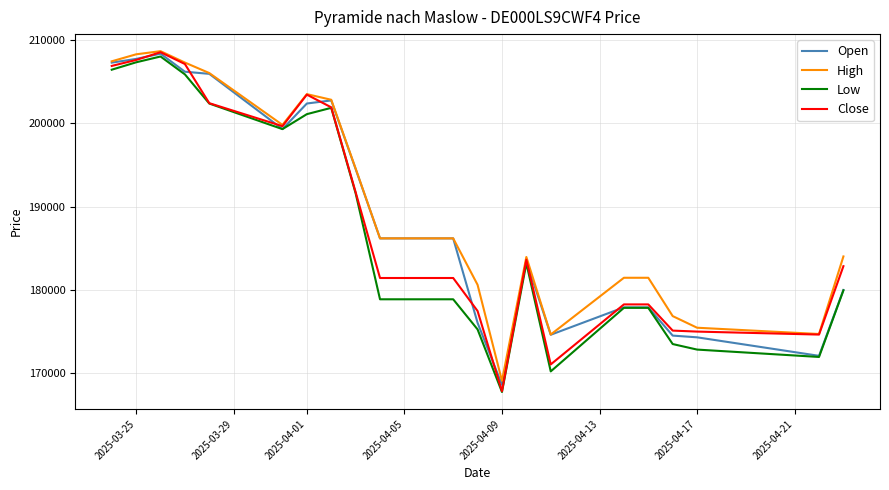

Which series has the largest range (max minus min)?

Close